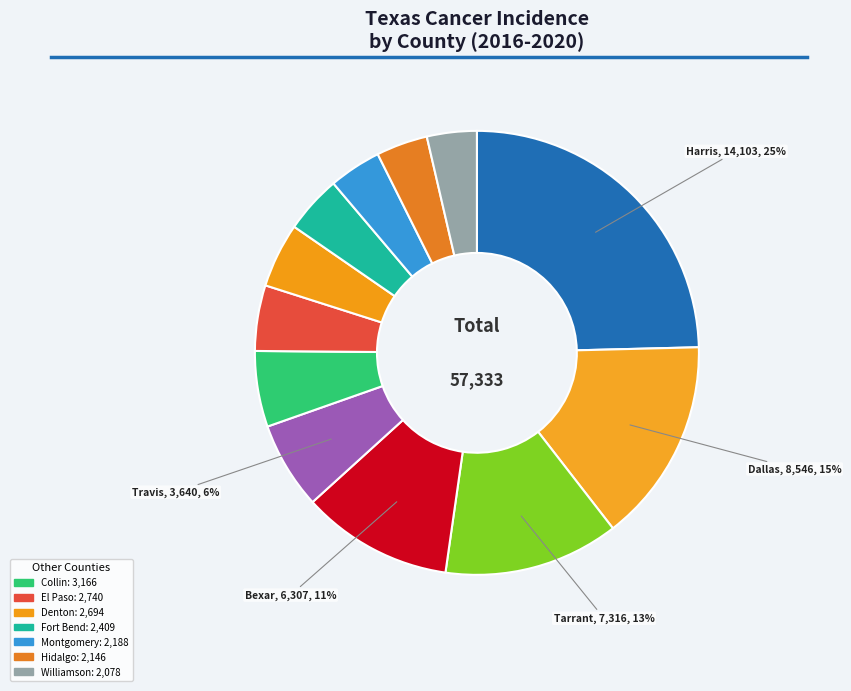

Is there any slice that represents more than half of the pie?

No